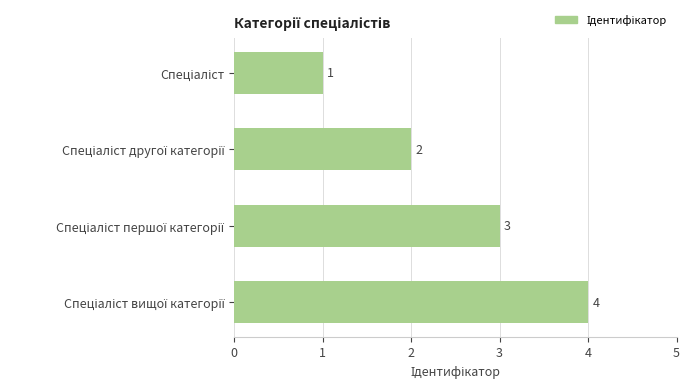

Are the bars horizontal?

Yes